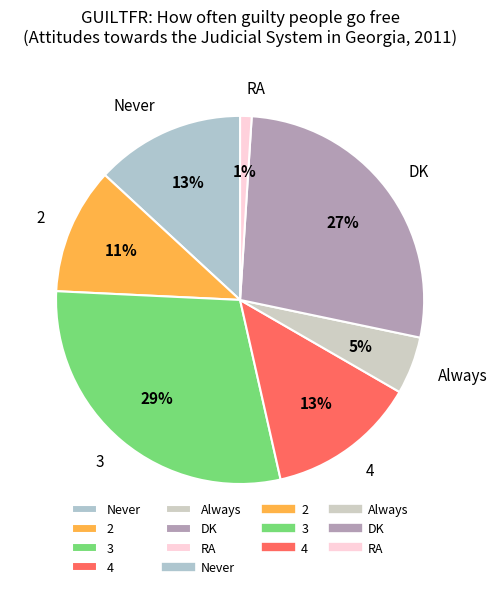

To the nearest percent, what is the combined percentage of 4 and 3?

42%